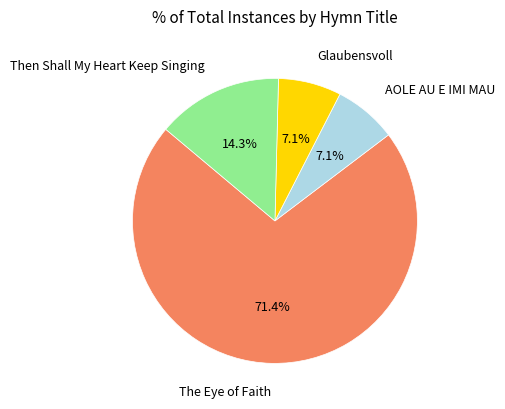

What is the largest slice in the pie chart?

The Eye of Faith